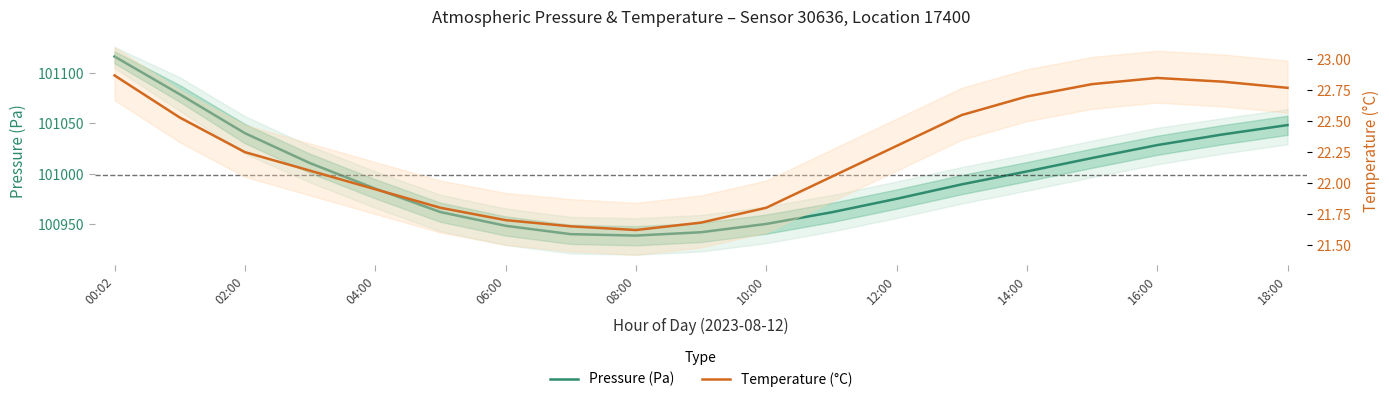

Rank the series at 02:00 from highest to lowest value.

Pressure (Pa), Temperature (°C)